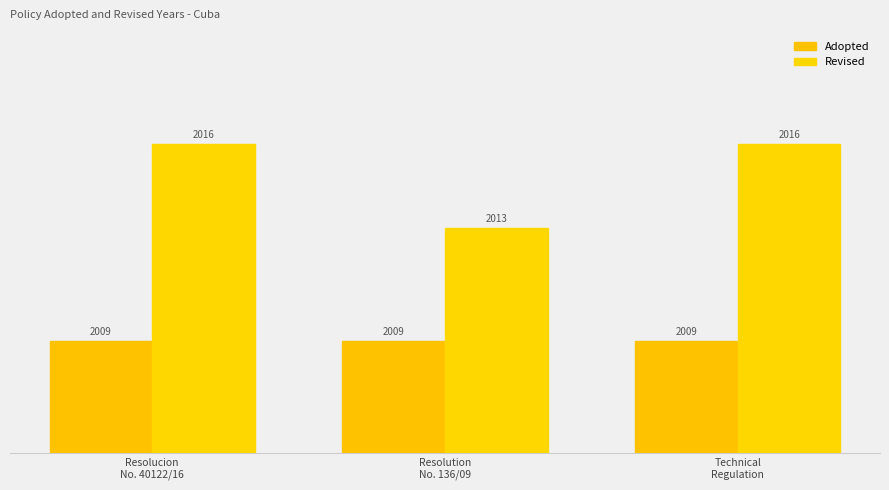

What are all the series names shown in the legend?

Adopted, Revised